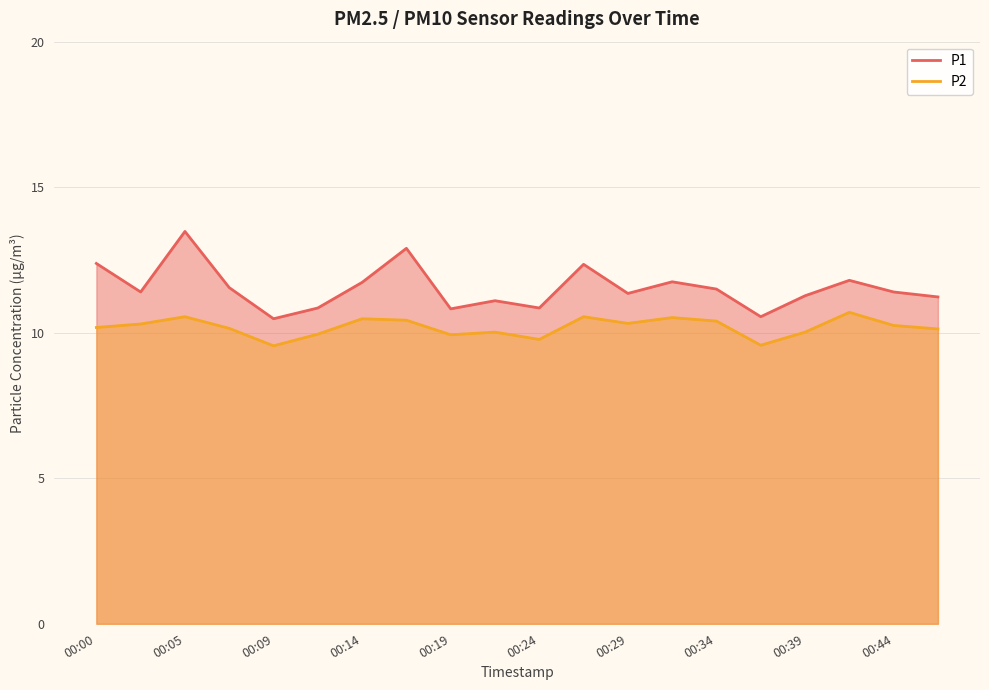

What is the value of the P2 point at the 18th from the left?

10.7